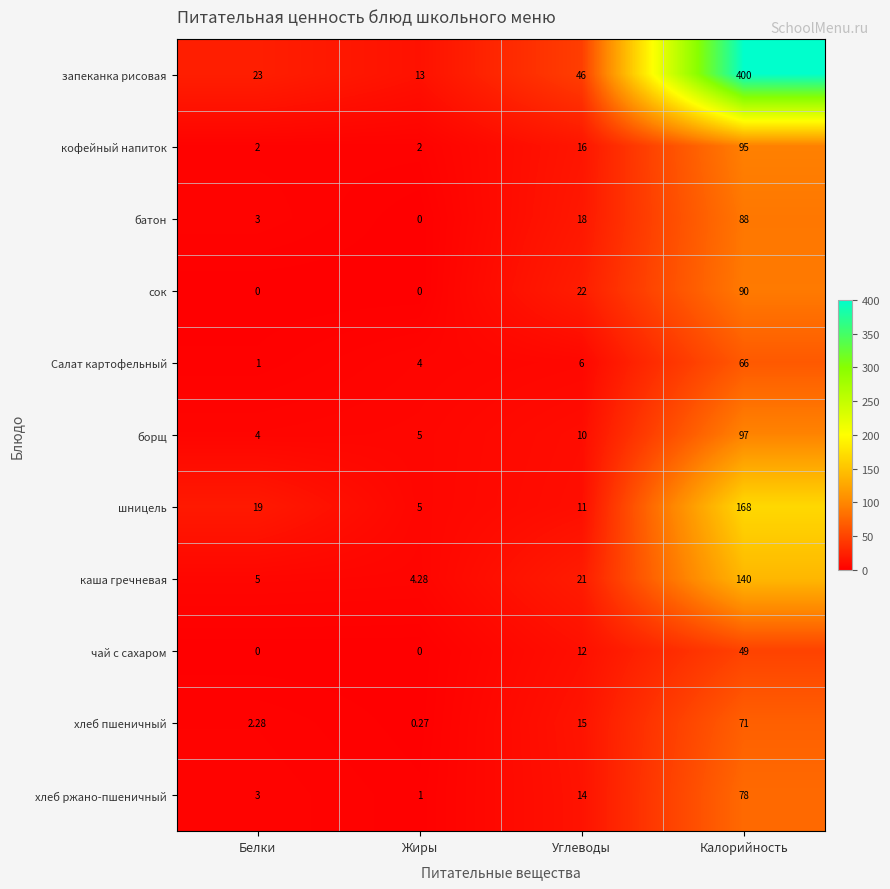

At which label is борщ closest to 50?

Углеводы